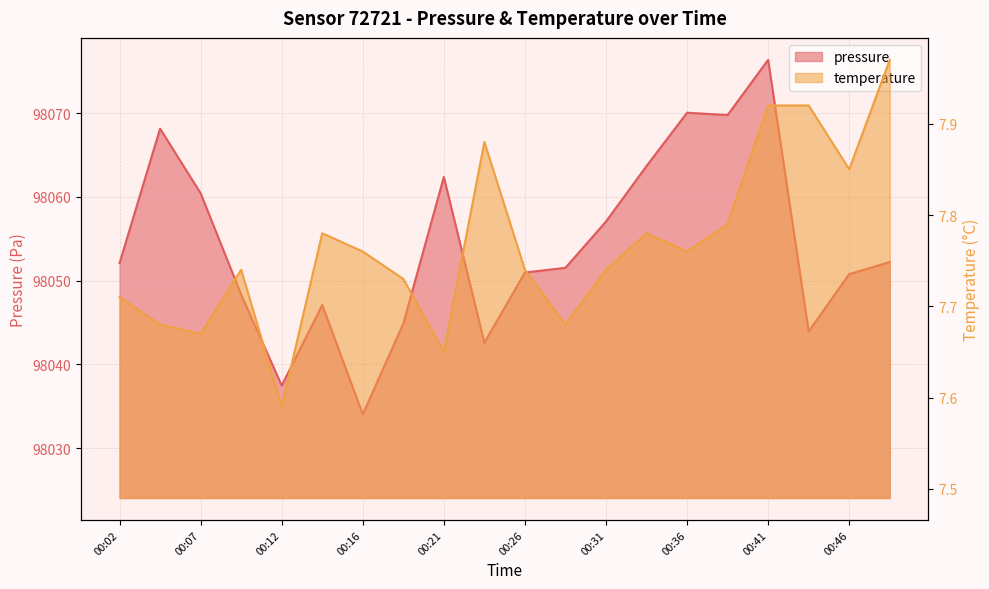

What is the sum of the pressure values at 00:04 and 00:31?

196125.2